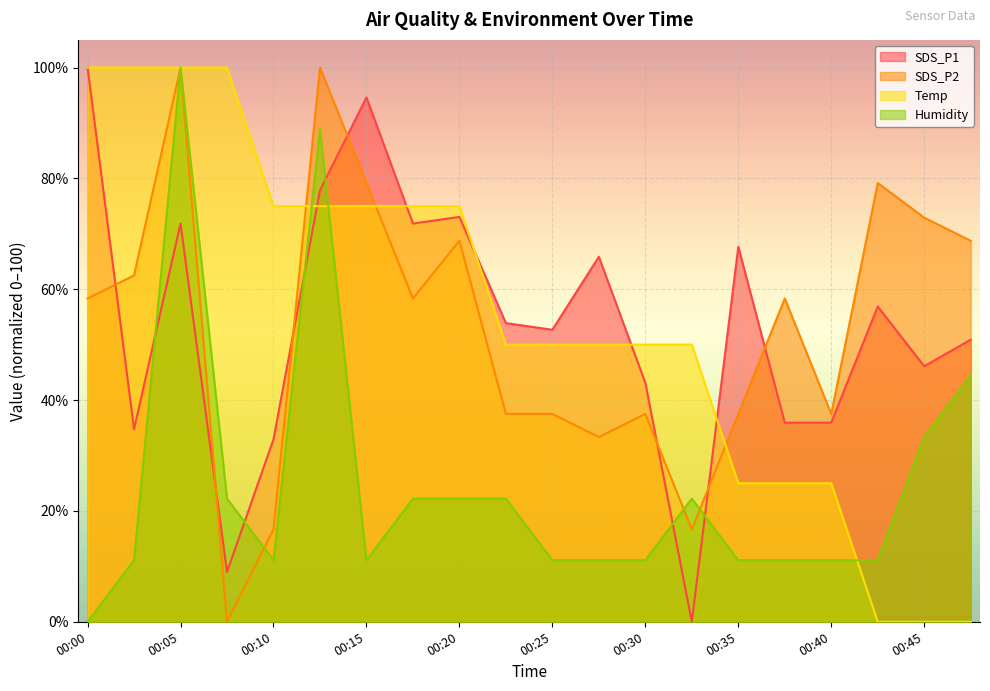

At which label is Humidity closest to 50?

00:47